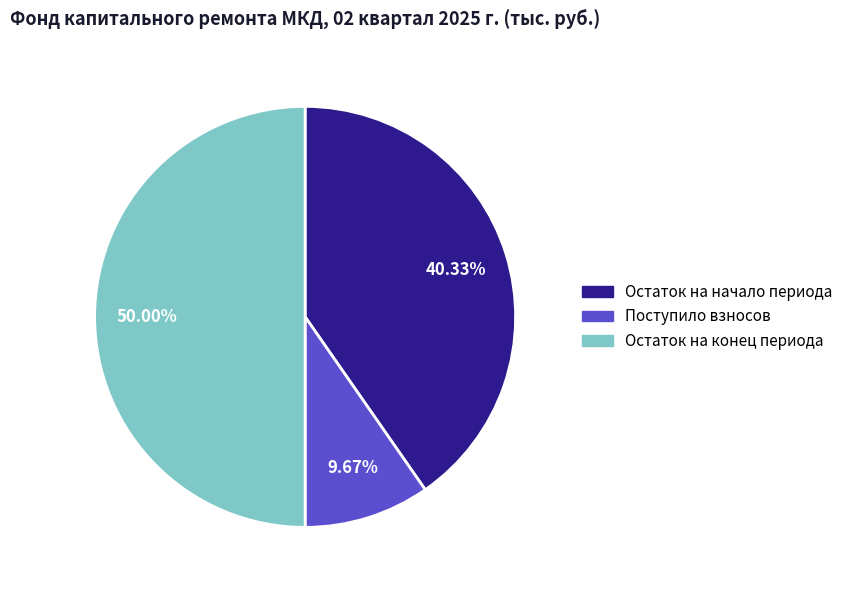

Is there any slice that represents more than half of the pie?

No